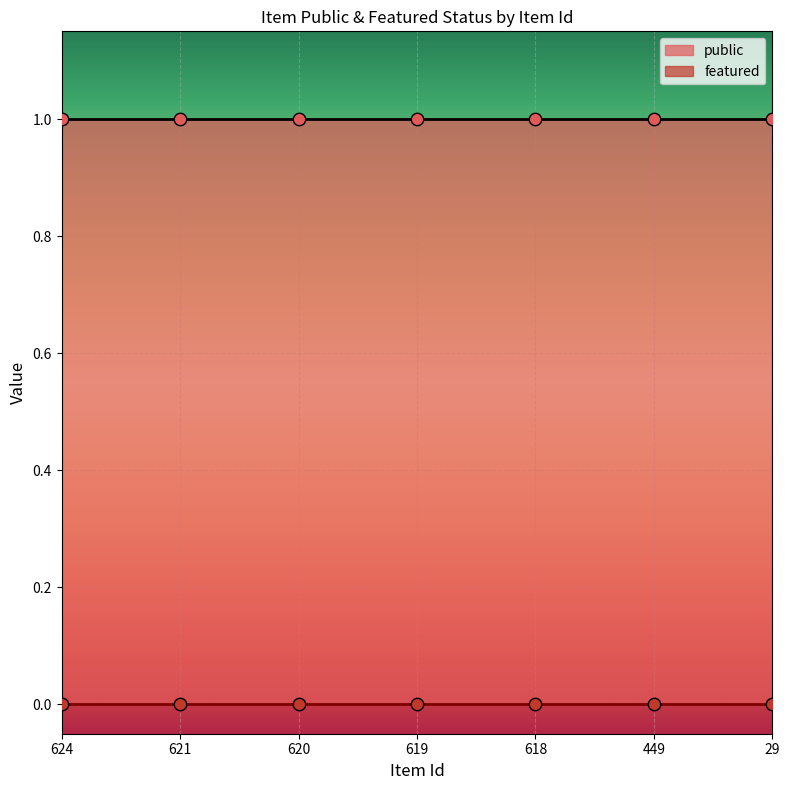

What are all the series names shown in the legend?

public, featured